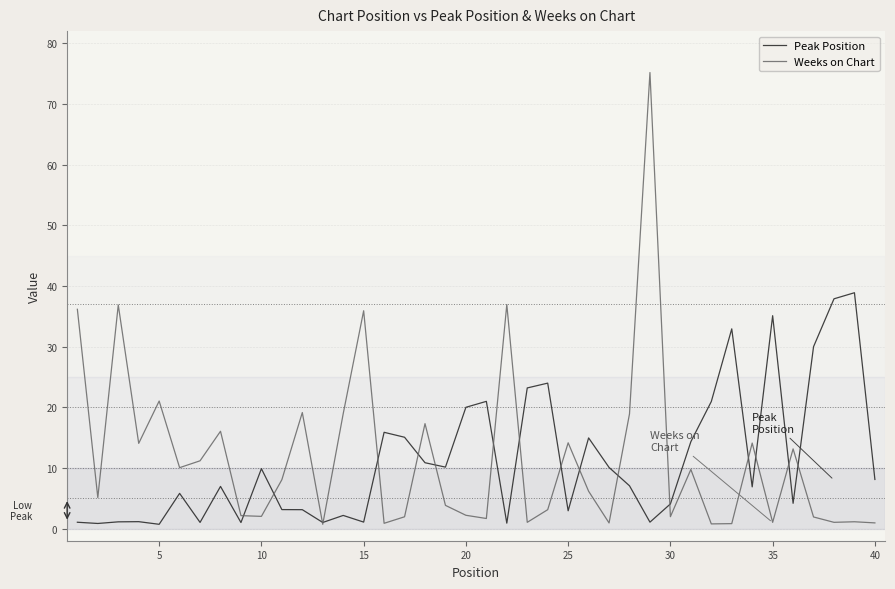

What is the smallest value displayed?

0.7